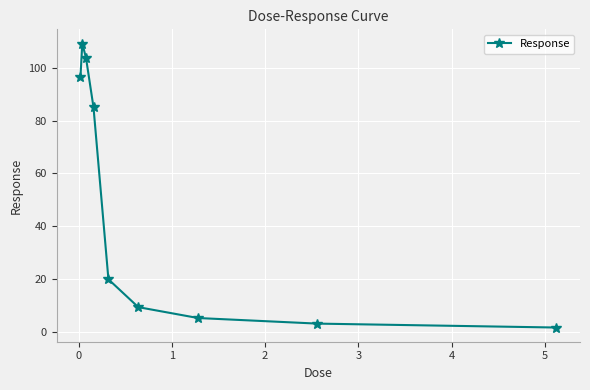

What is the value of the 8th point from the left?

3.1